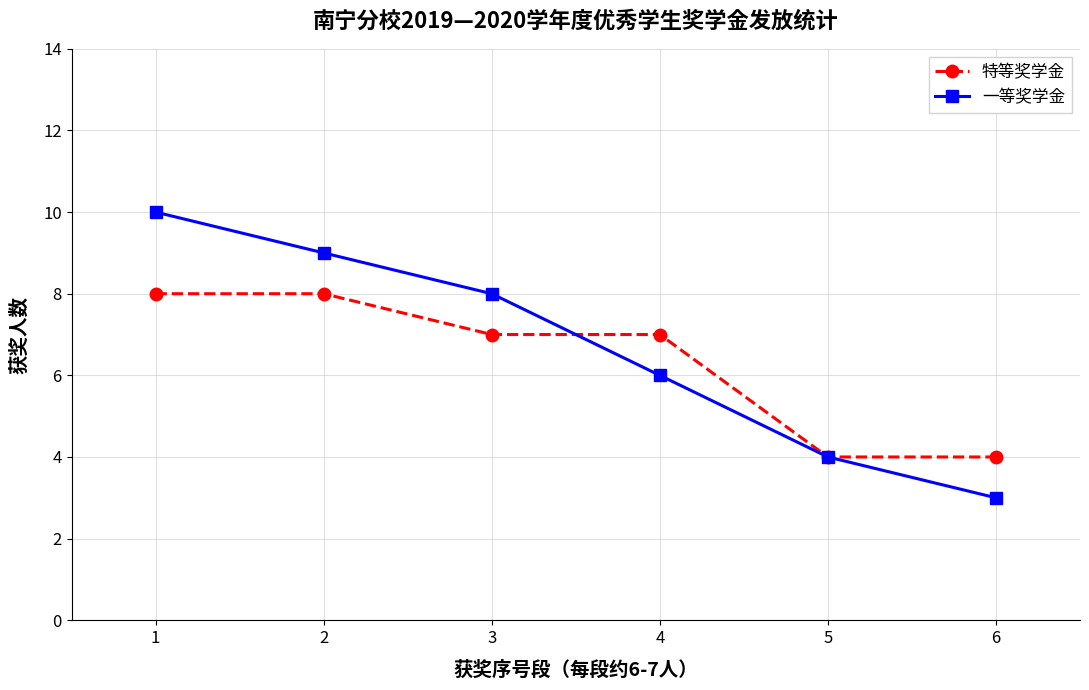

What is the highest value of the 一等奖学金 series?

10